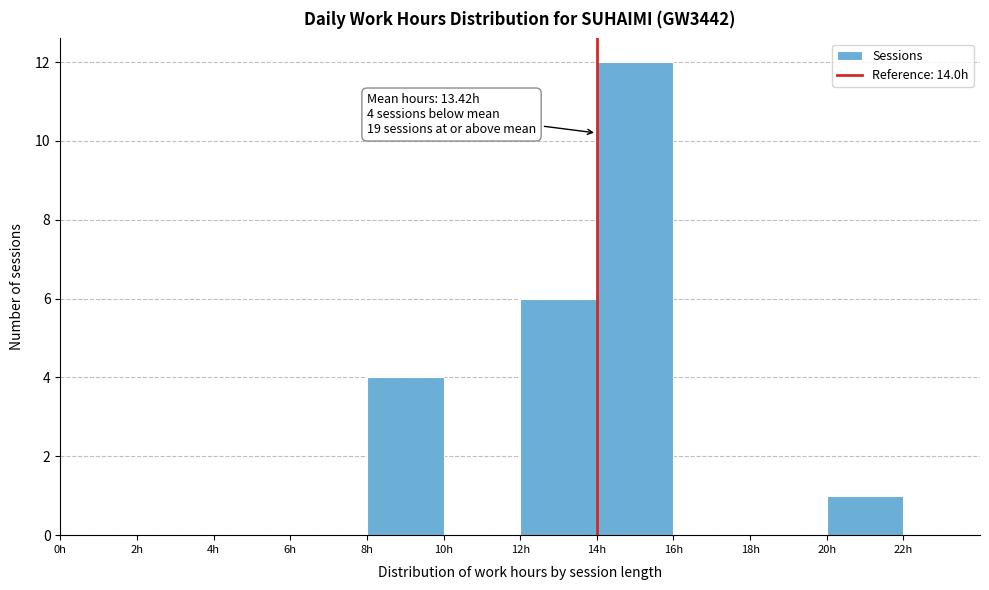

Over which range of the x-axis is the bar tallest?

14 to 16